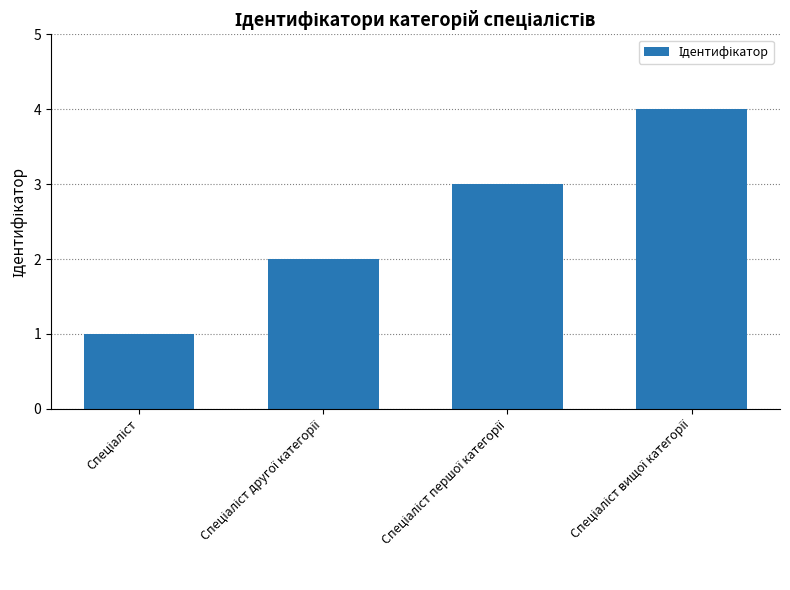

Reading right to left, extract all data points from this chart.

4	3	2	1